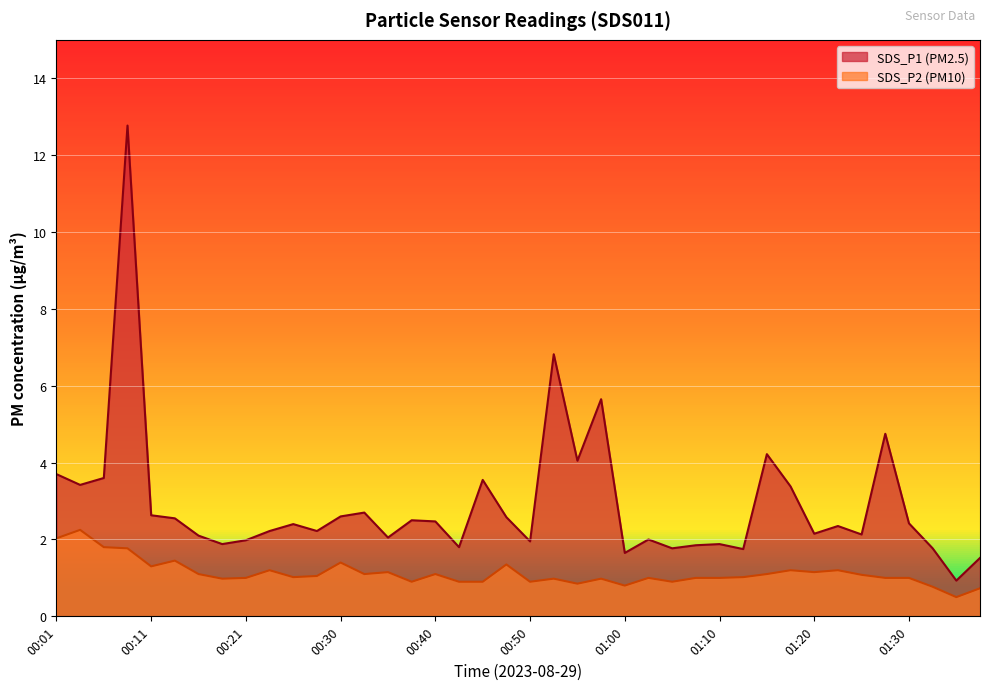

What is the sum of all SDS_P1 values?

116.7